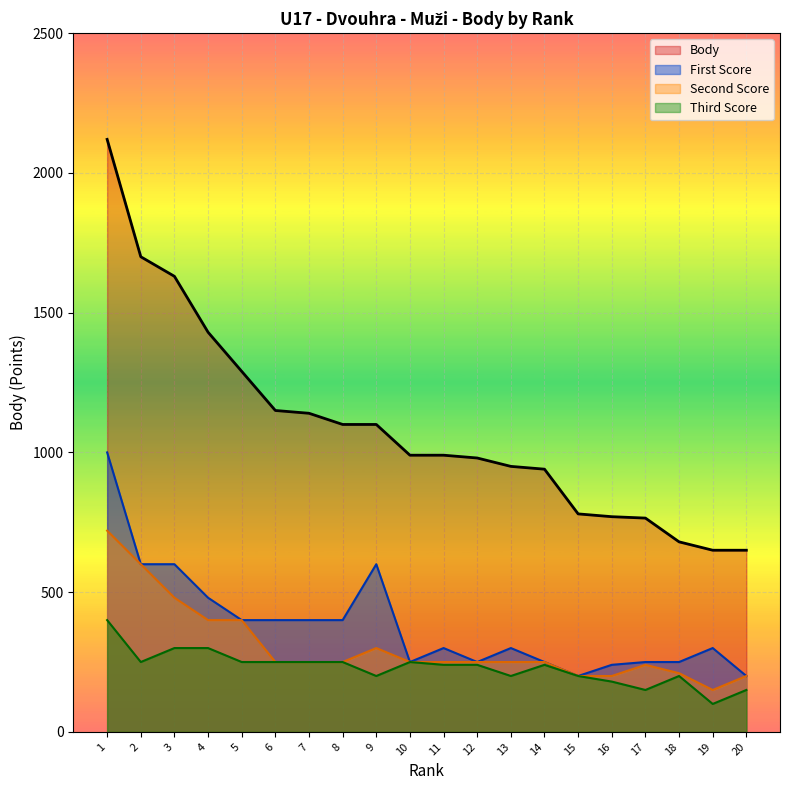

Reading left to right, what are all the values shown in this chart?

Body: 2120	1700	1630	1430	1290	1150	1140	1100	1100	990	990	980	950	940	780	770	765	680	650	650
First Score: 1000	600	600	480	400	400	400	400	600	250	300	250	300	250	200	240	250	250	300	200
Second Score: 720	600	480	400	400	250	250	250	300	250	250	250	250	250	200	200	240	210	150	200
Third Score: 400	250	300	300	250	250	250	250	200	250	240	240	200	240	200	180	150	200	100	150